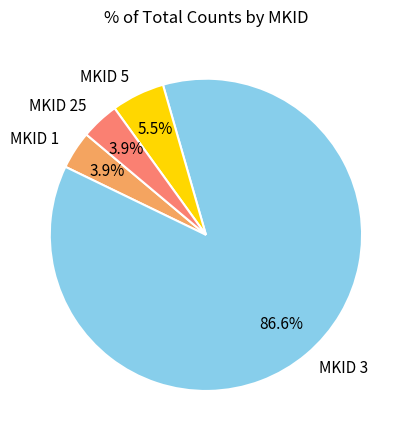

To the nearest percent, what is the average slice percentage?

25%